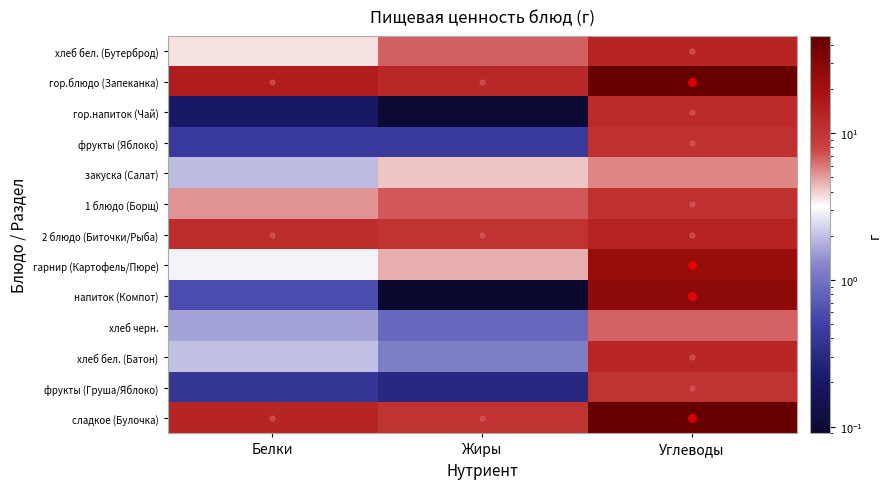

At which category is the sum across all series the highest?

Углеводы